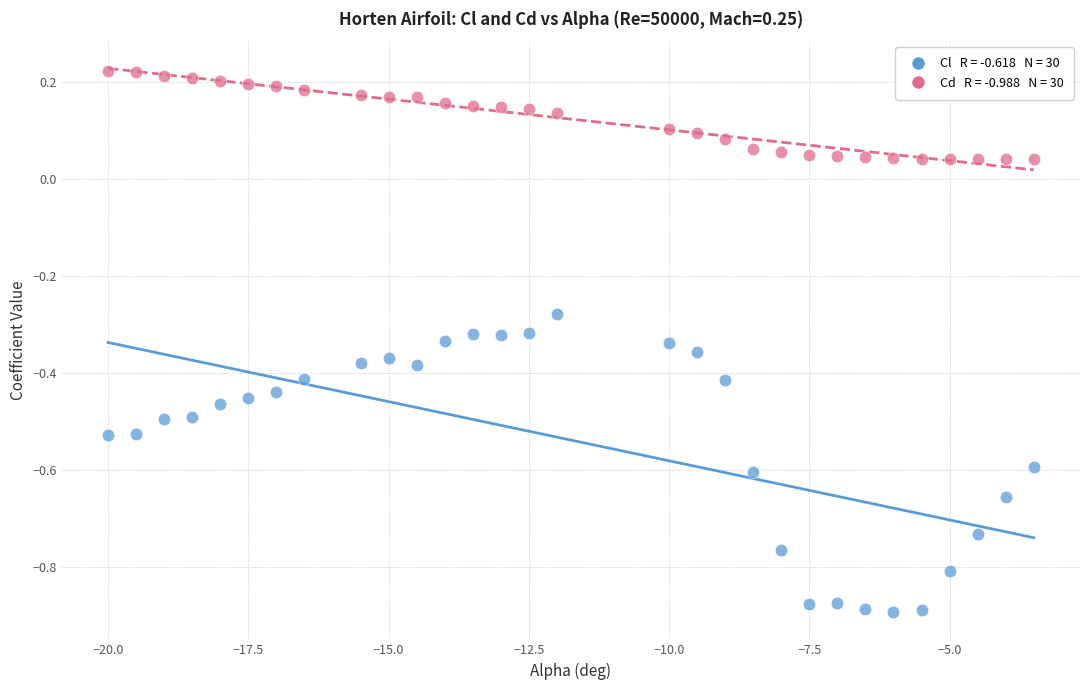

Across all data points, what is the range of X values (max minus min)?

16.5